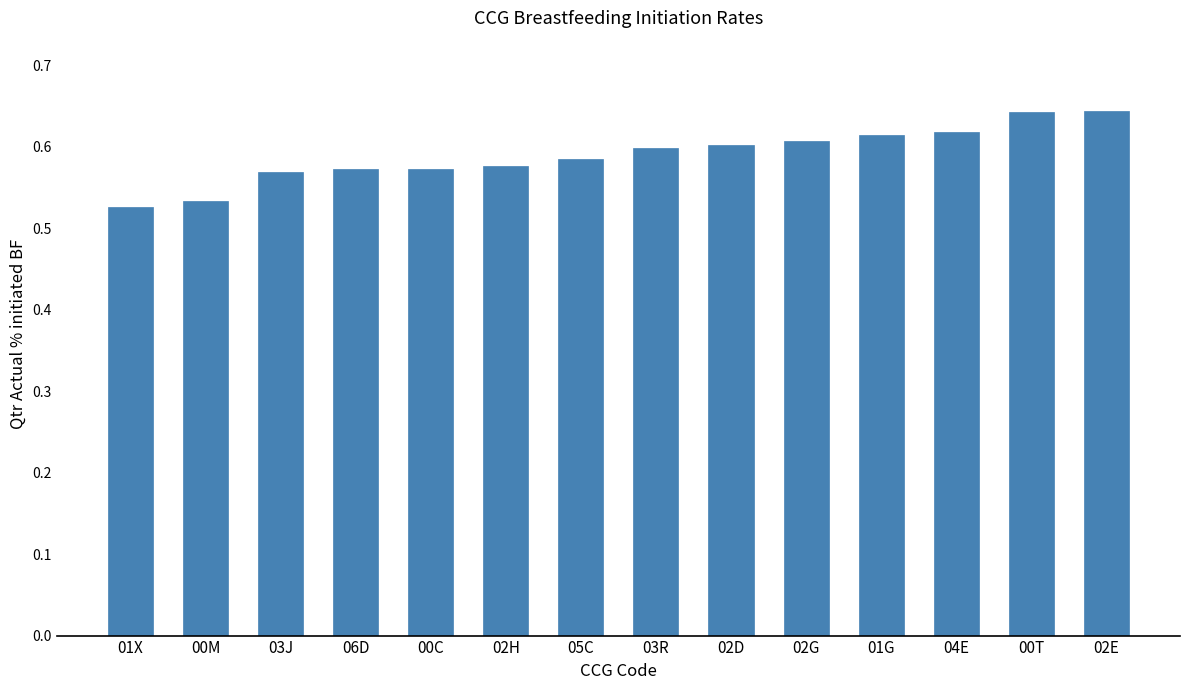

True or false: the data shows 0.6 at 02D.

True